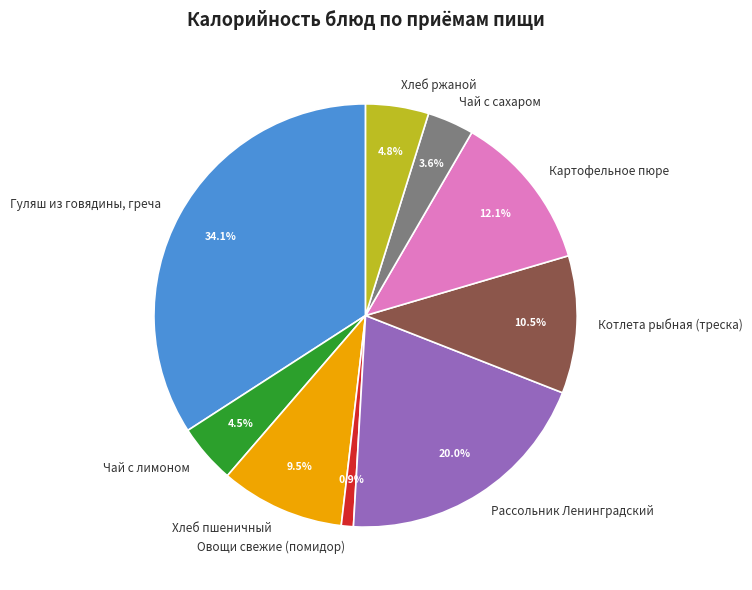

True or false: Чай с сахаром accounts for 4% of the total.

True